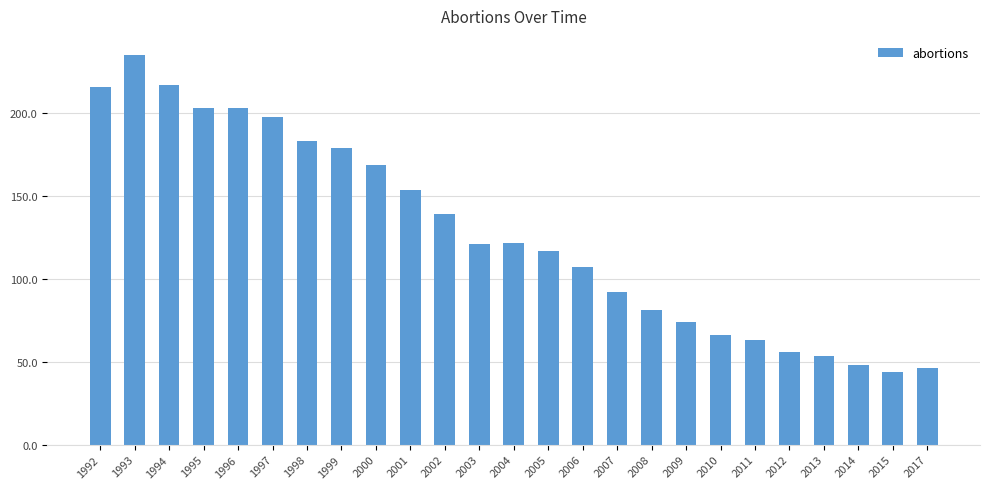

What is the smallest value displayed?

44.0